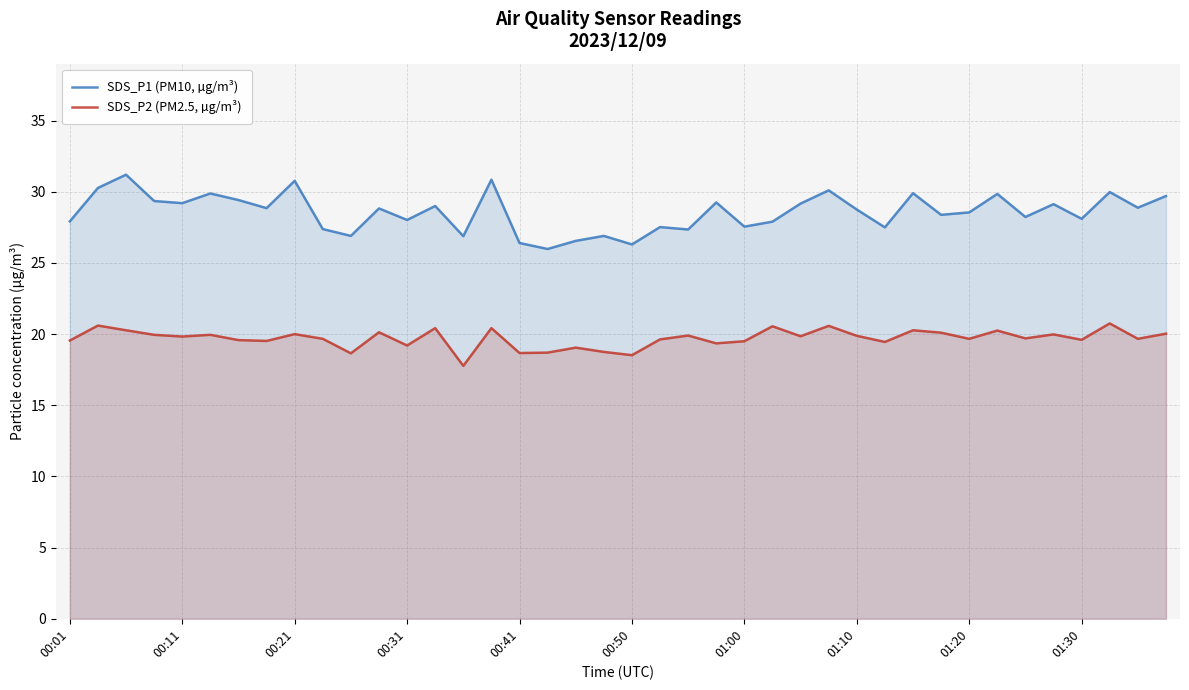

The SDS_P1 (PM10, µg/m³) series shows 16.4 at 00:50. True or false?

False